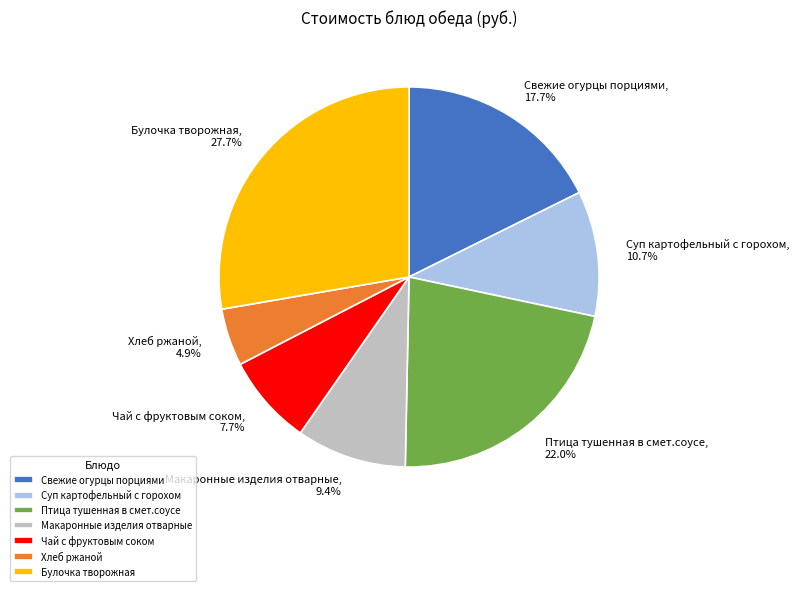

What is the largest slice in the pie chart?

Булочка творожная